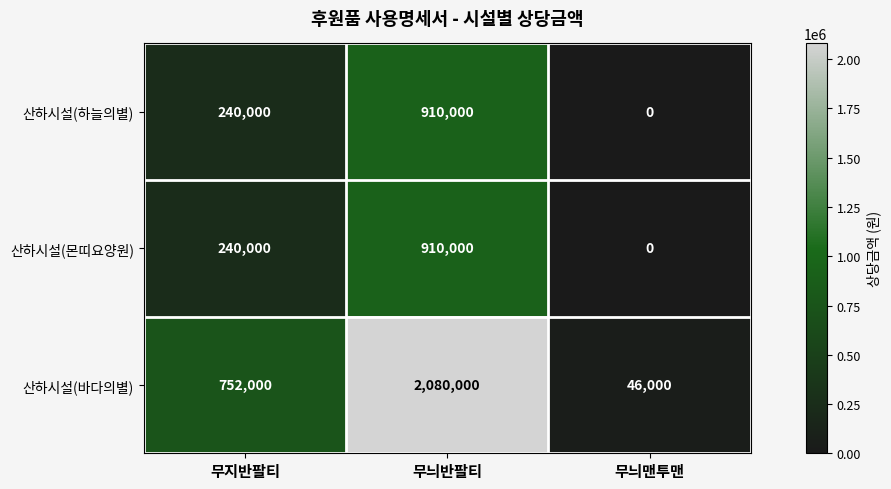

What is the difference between the highest and lowest values at 무늬맨투맨?

46000